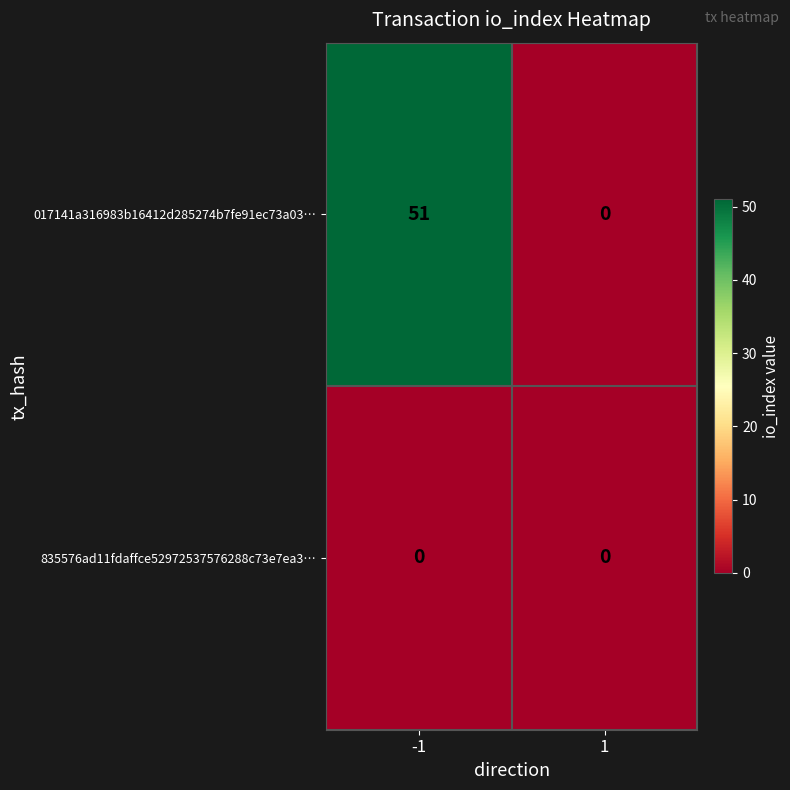

List the series in order of their peak value, highest first.

017141a316983b16412d285274b7fe91ec73a03…, 835576ad11fdaffce52972537576288c73e7ea3…